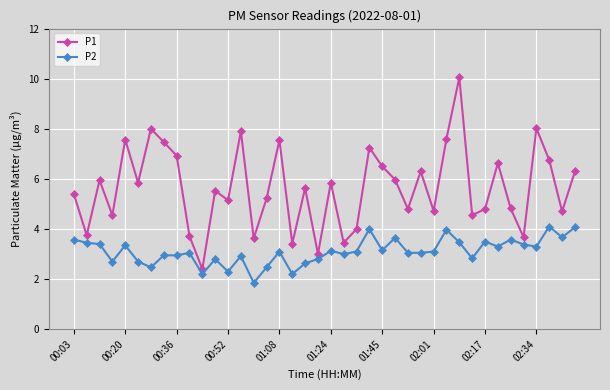

List the series in order of their peak value, highest first.

P1, P2